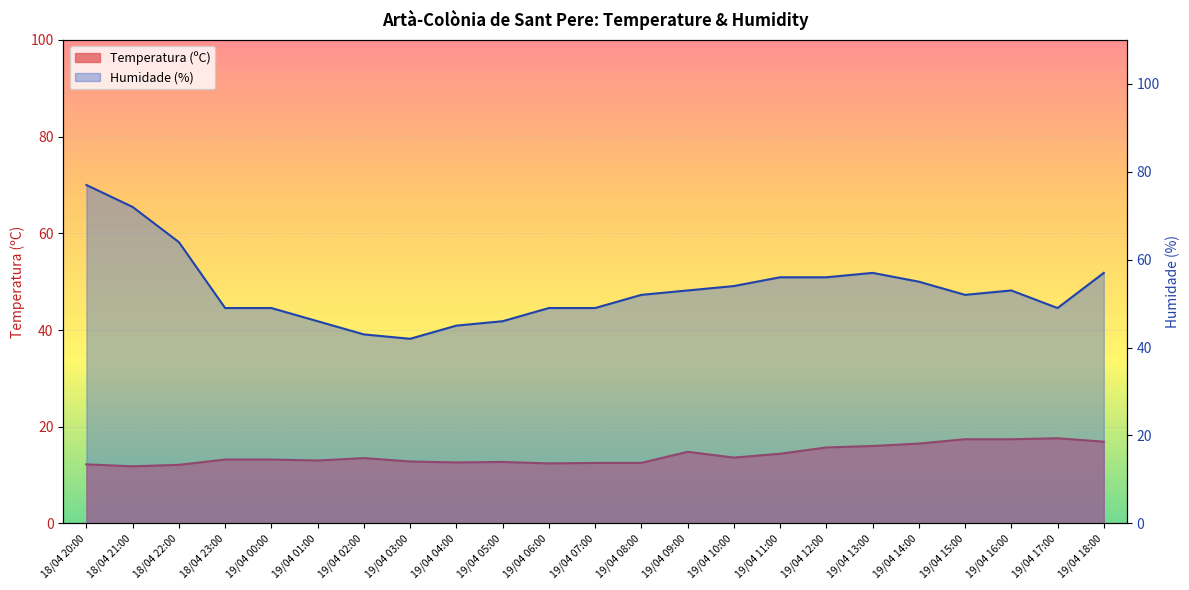

True or false: Humidade (%) and Temperatura (ºC) cross at least once.

False